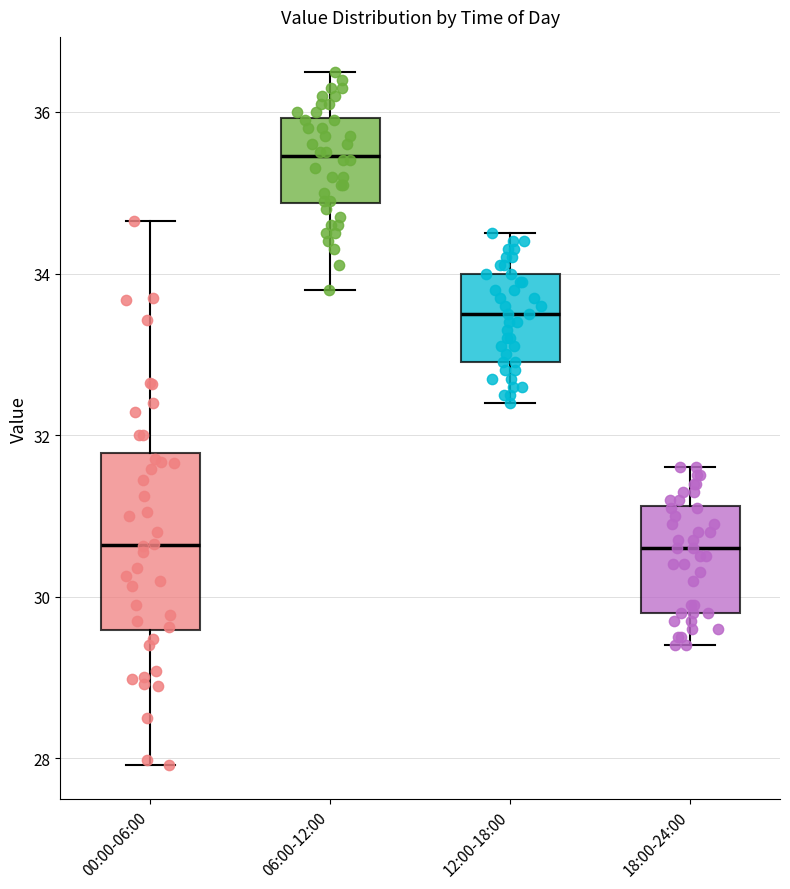

Reading left to right, read every box against the y-axis: the position of its median line, the range the box covers, and the ends of its whiskers. The values are not printed on the chart, so give them approximately, as read against the axis.

00:00-06:00: median 30.6, box 29.6 to 31.8, whiskers 28.0 to 34.6
06:00-12:00: median 35.4, box 34.8 to 36.0, whiskers 33.8 to 36.6
12:00-18:00: median 33.6, box 33.0 to 34.0, whiskers 32.4 to 34.6
18:00-24:00: median 30.6, box 29.8 to 31.2, whiskers 29.4 to 31.6